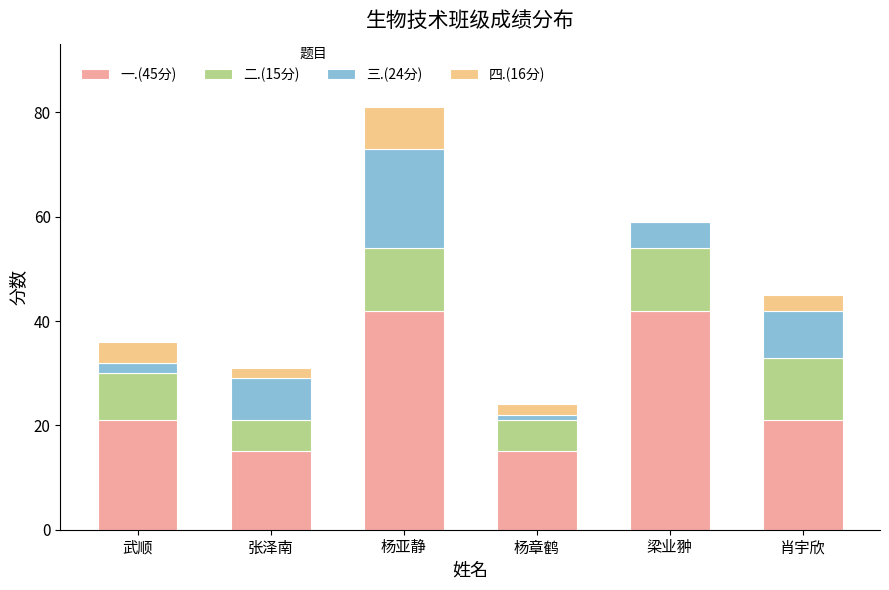

Reading left to right, what are the values for 一.(45分)?

武顺=21	张泽南=15	杨亚静=42	杨章鹤=15	梁业翀=42	肖宇欣=21